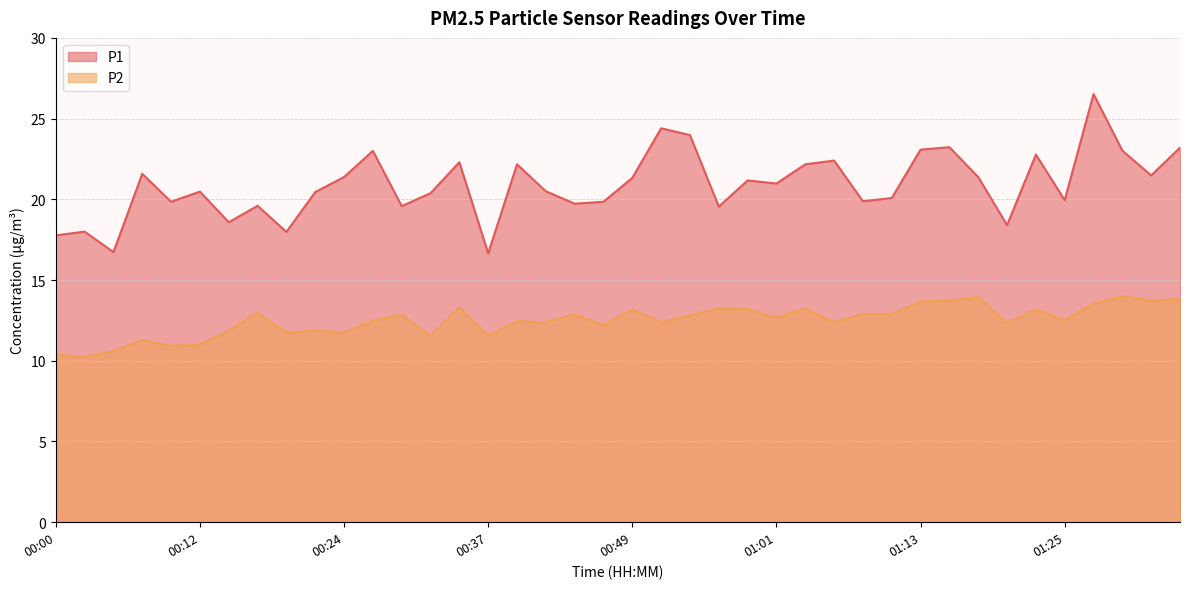

True or false: P2 has more than 1 interior local peaks.

True